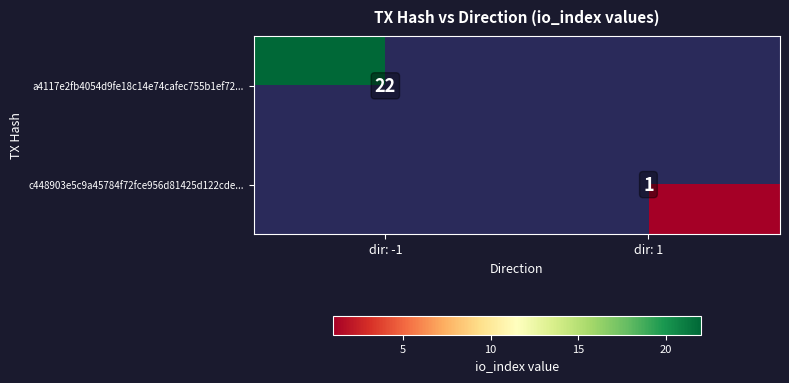

The value of a4117e2fb4054d9fe18c14e74cafec755b1ef72... at dir: -1 is 22. True or false?

True